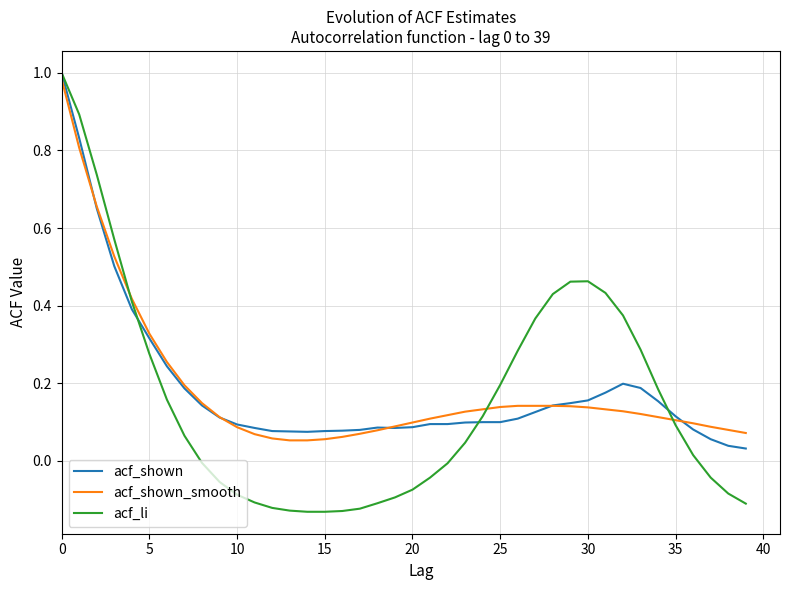

Which series has the widest spread of values?

acf_li